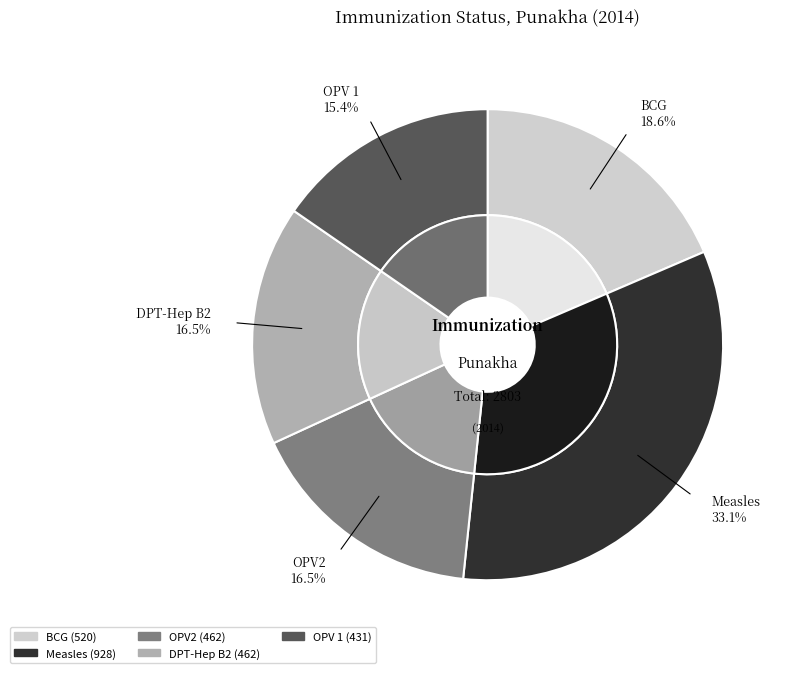

True or false: BCG accounts for 11% of the total.

False